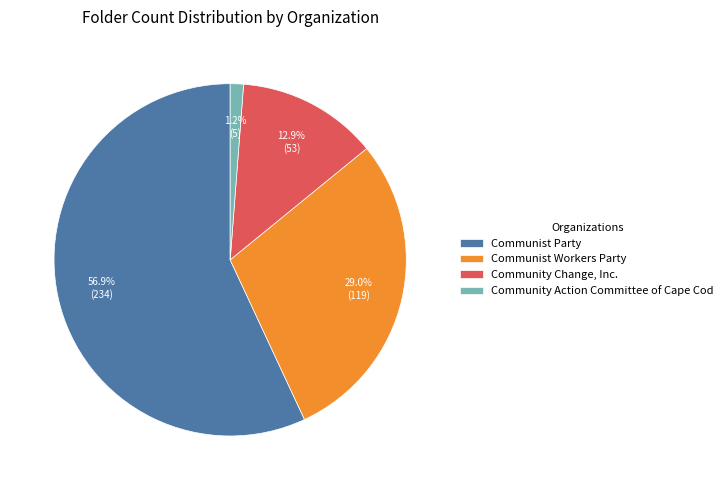

Is there a majority slice in this chart?

Yes